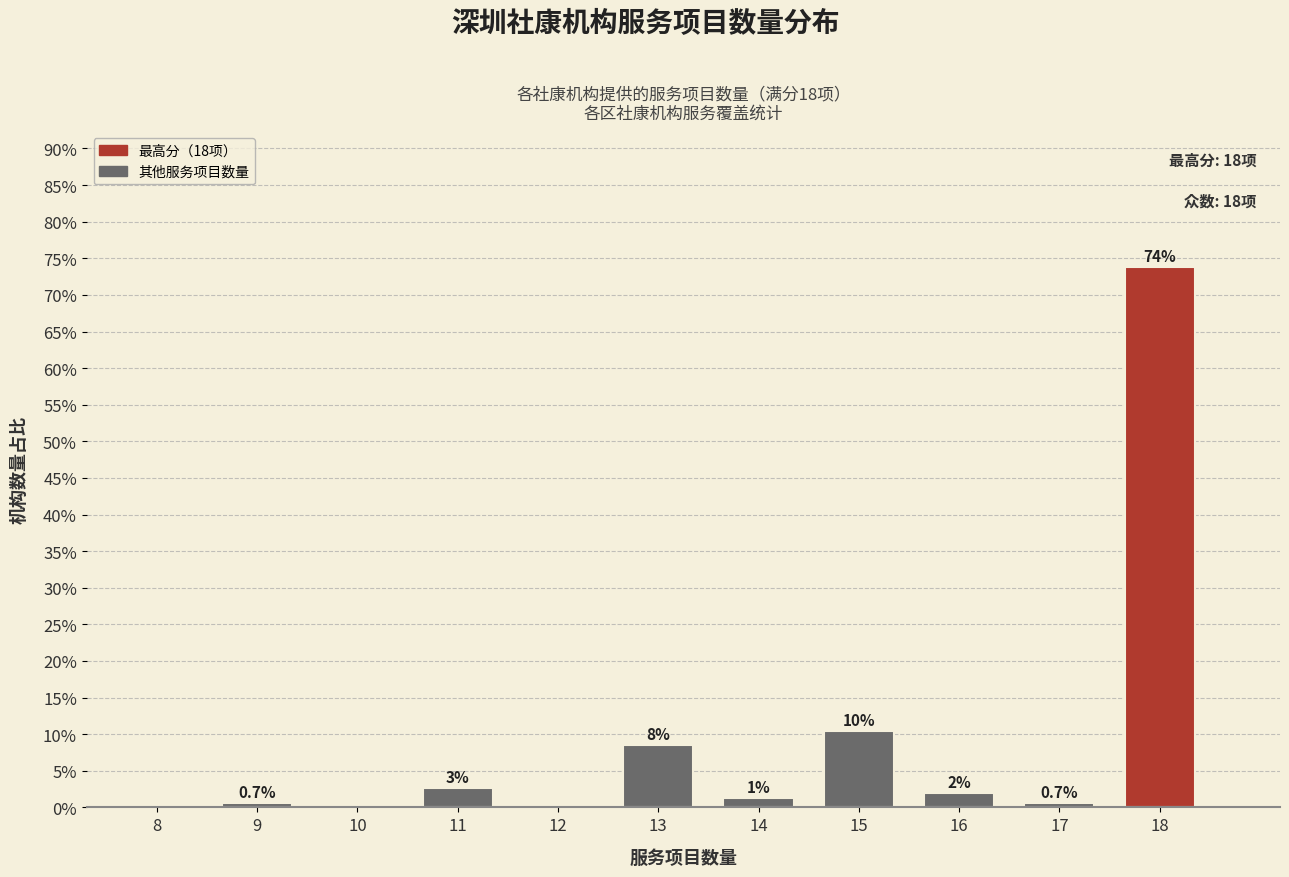

What value does the data have at 17?

0.7